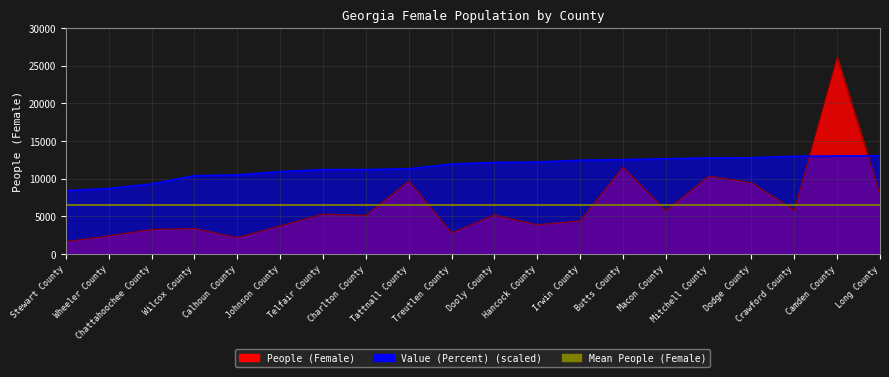

How many lines are shown in the chart?

2